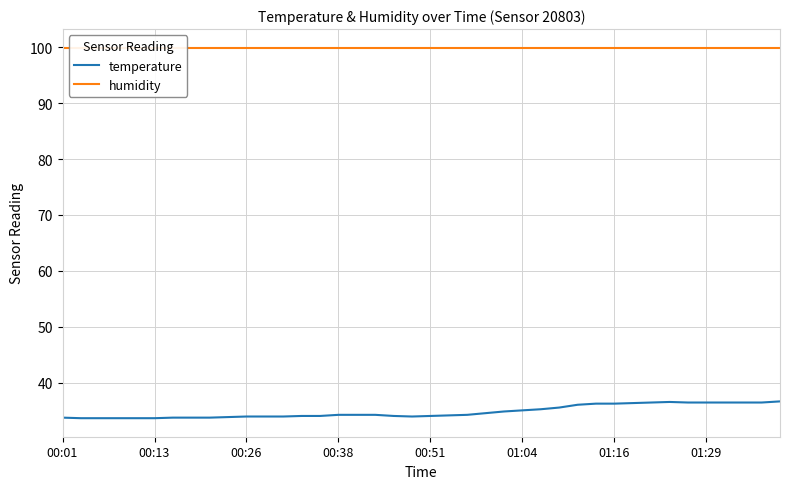

Reading left to right, list all the values displayed in this chart.

temperature: 33.8	33.7	33.7	33.7	33.7	33.7	33.8	33.8	33.8	33.9	34.0	34.0	34.0	34.1	34.1	34.3	34.3	34.3	34.1	34.0	34.1	34.2	34.3	34.6	34.9	35.1	35.3	35.6	36.1	36.3	36.3	36.4	36.5	36.6	36.5	36.5	36.5	36.5	36.5	36.7
humidity: 99.9	99.9	99.9	99.9	99.9	99.9	99.9	99.9	99.9	99.9	99.9	99.9	99.9	99.9	99.9	99.9	99.9	99.9	99.9	99.9	99.9	99.9	99.9	99.9	99.9	99.9	99.9	99.9	99.9	99.9	99.9	99.9	99.9	99.9	99.9	99.9	99.9	99.9	99.9	99.9